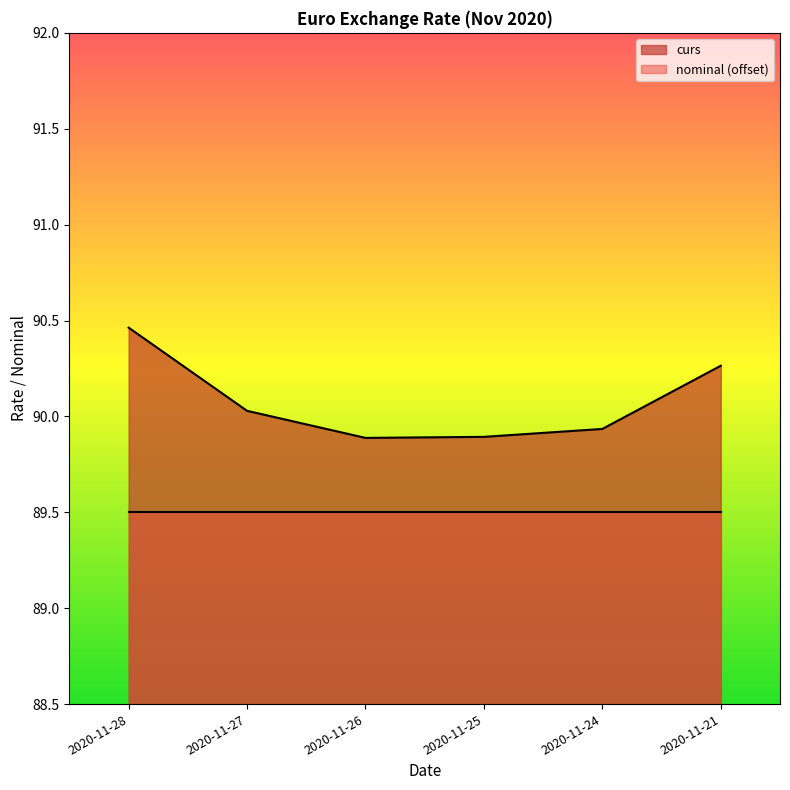

Reading right to left, list all the values displayed in this chart.

90.3	89.9	89.9	89.9	90.0	90.5